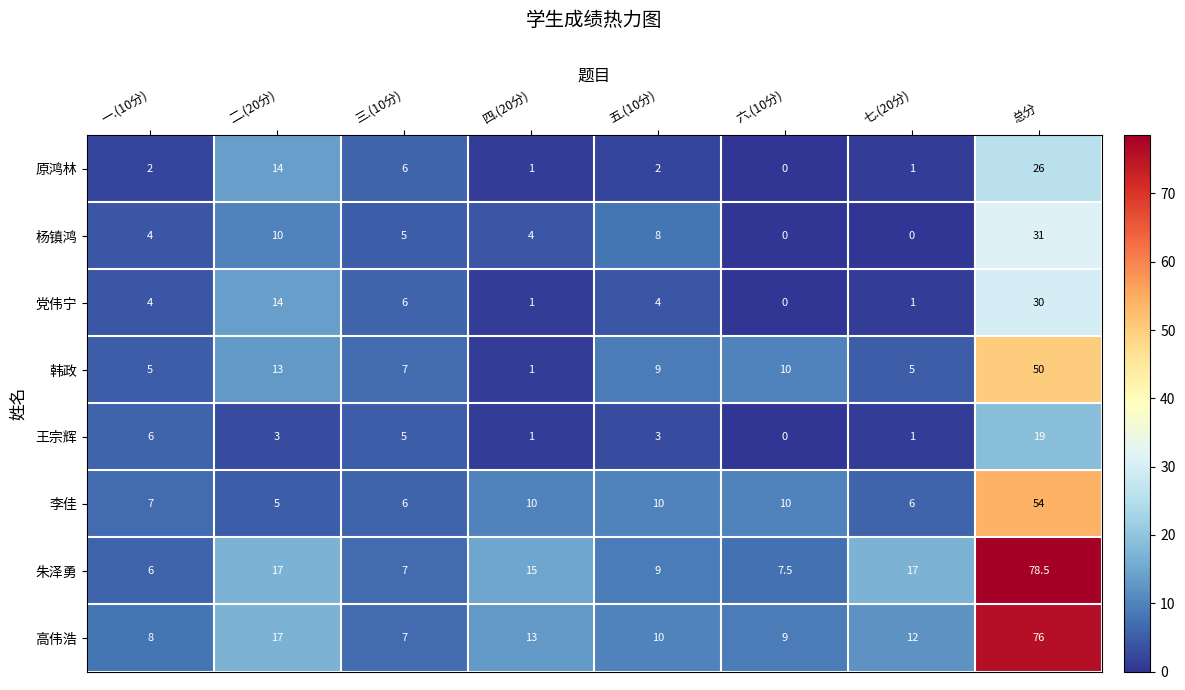

The value of 党伟宁 at 七.(20分) is 1.8. True or false?

False